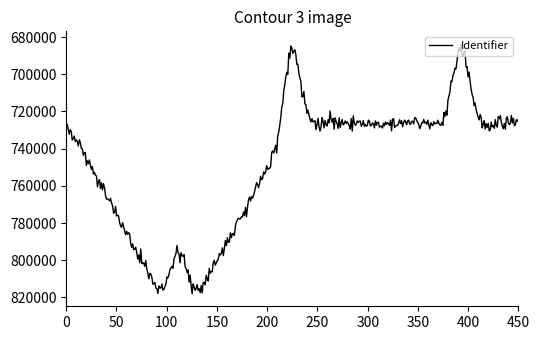

What is the greatest value displayed?

818017.4